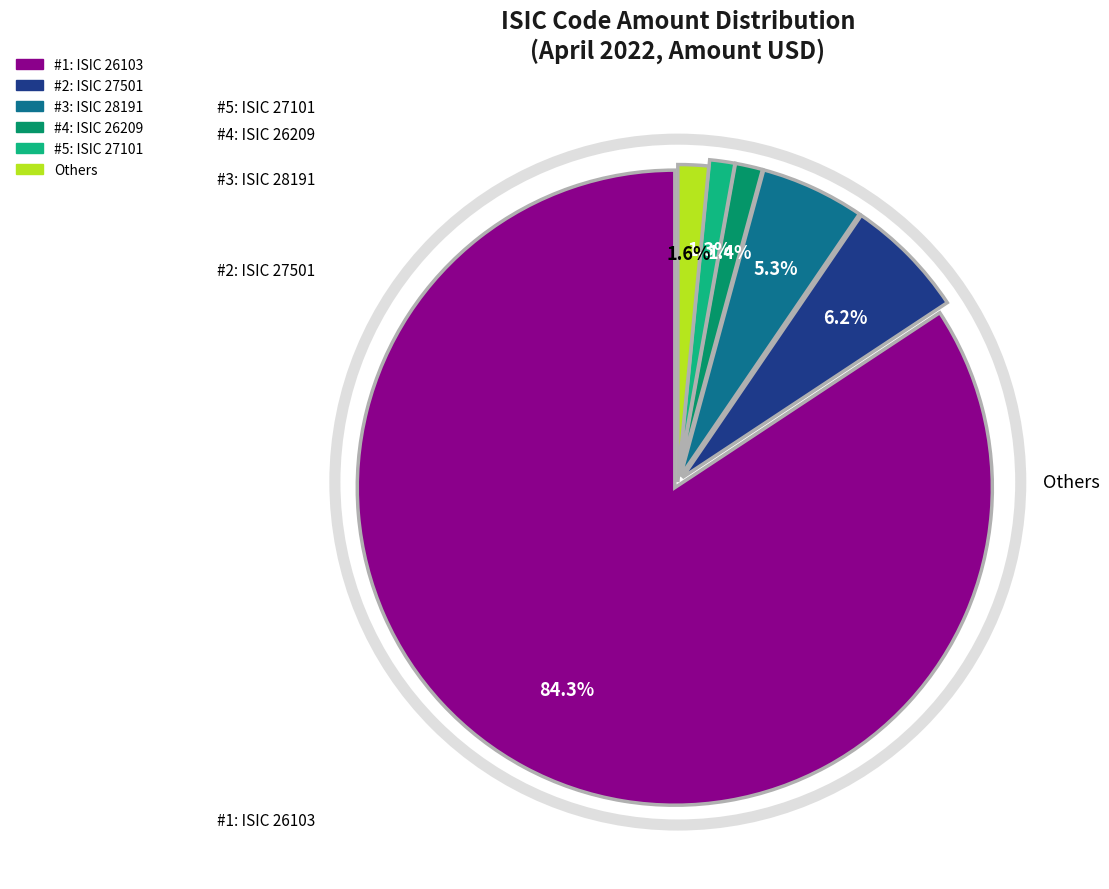

Is there a majority slice in this chart?

Yes